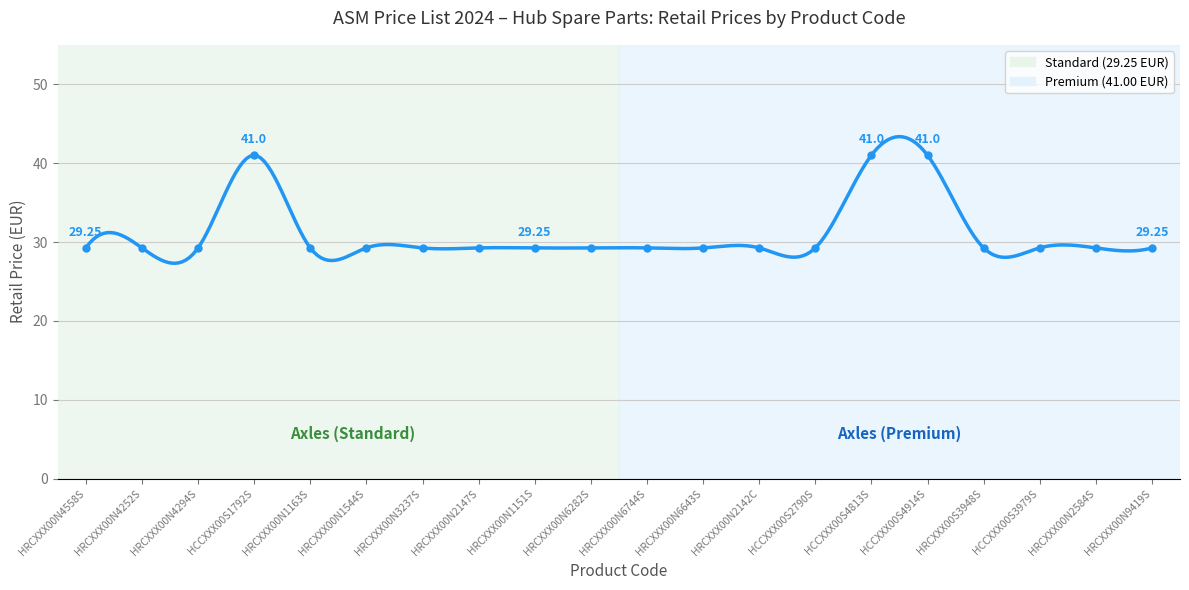

Approximately how many times larger is the value at HCCXXX00S2790S compared to HRCXXX00N9419S?

1.0